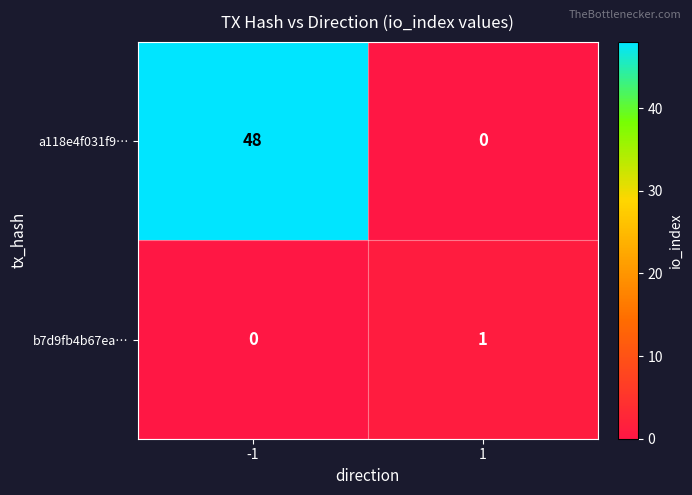

Is it true that a118e4f031f9… equals 0 at 1?

True